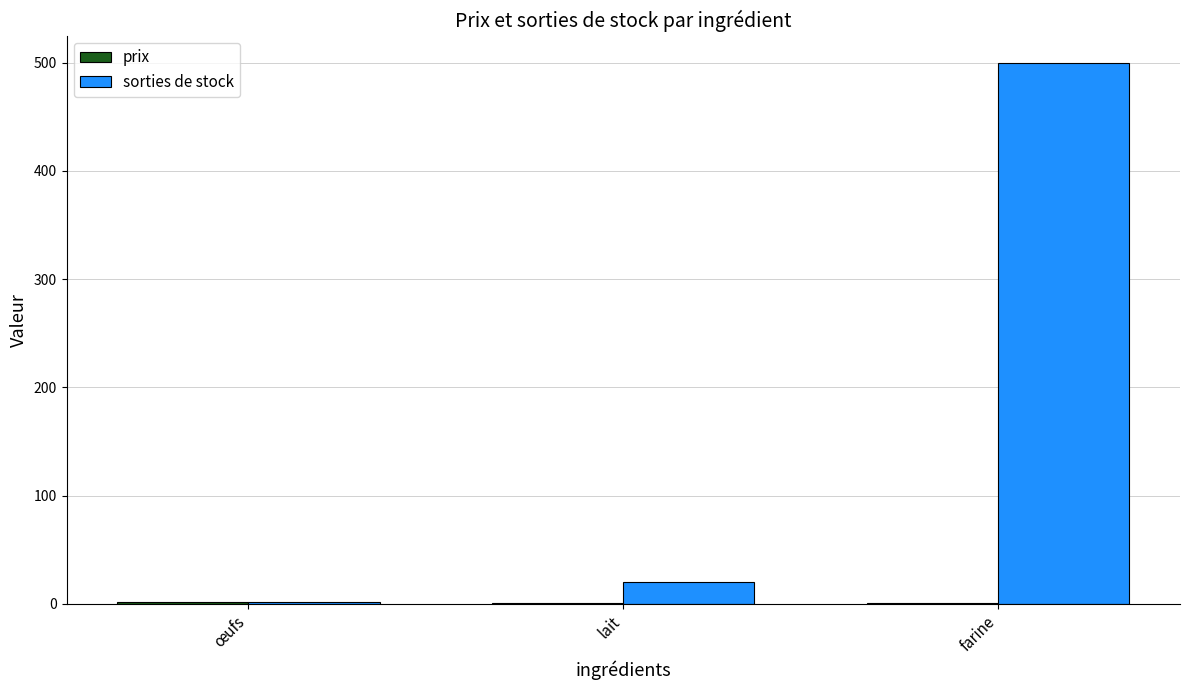

Count the number of data series in this chart.

2